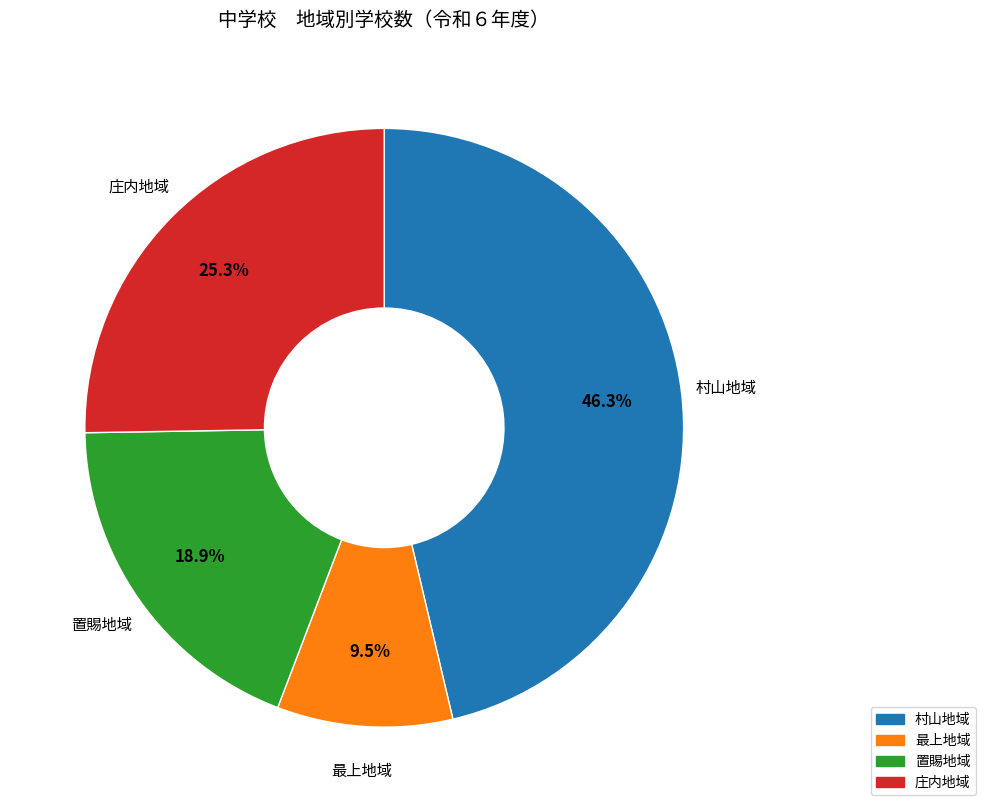

What is the ratio of the value at 最上地域 to the value at 置賜地域?

0.5